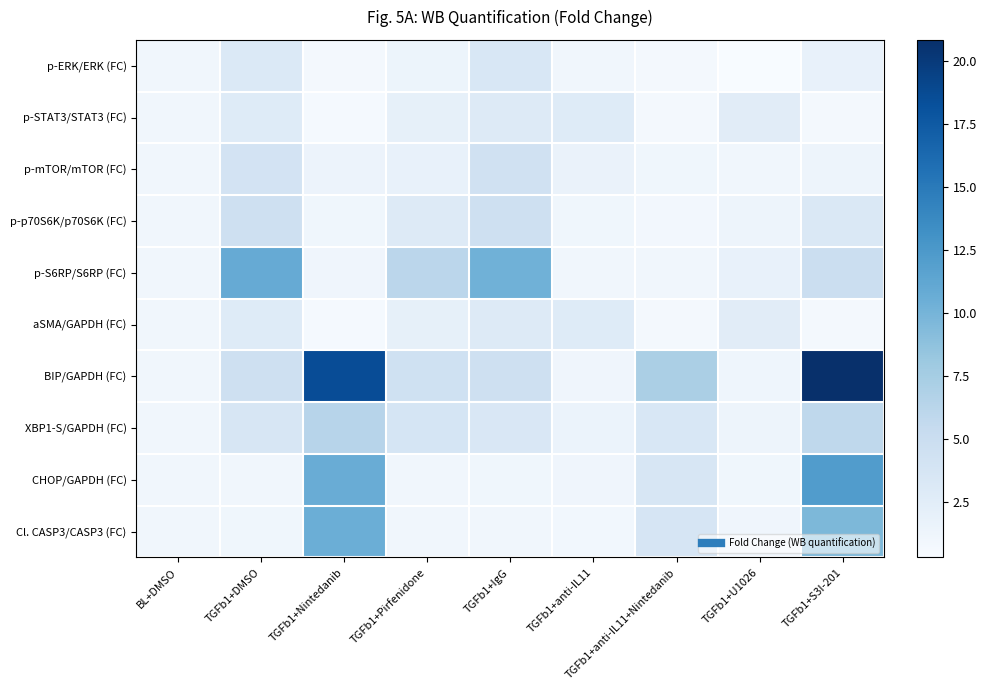

Which series has the largest total across all categories?

BIP/GAPDH (FC)